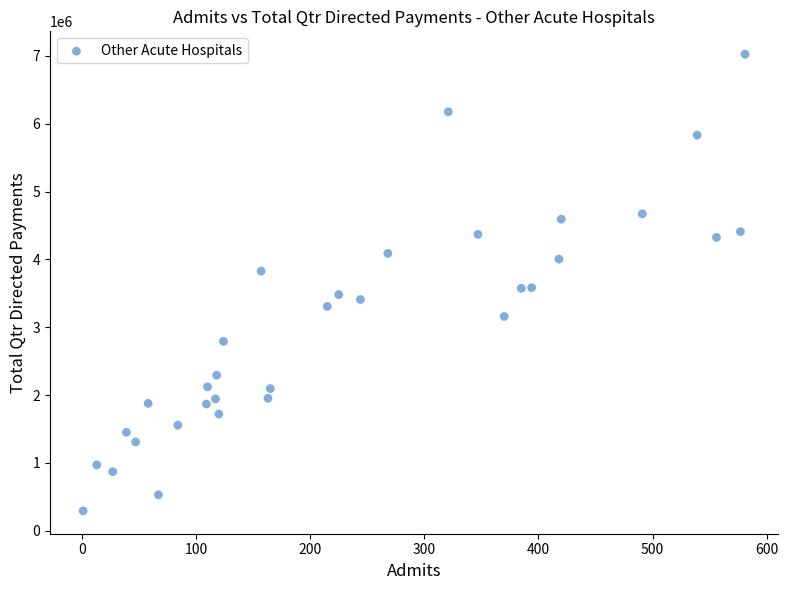

What is the range of Y values (max minus min)?

6734718.1